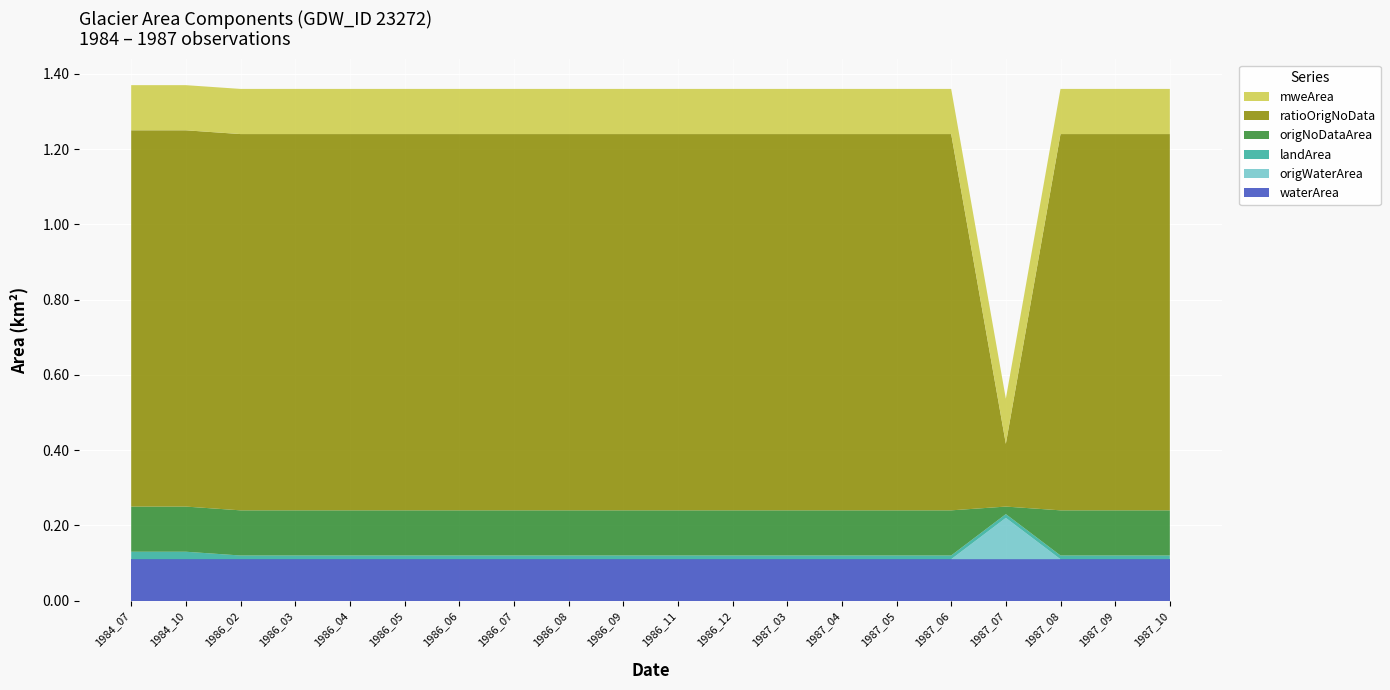

Reading left to right, what are all the values shown in this chart?

waterArea: 1984_07=0.1	1984_10=0.1	1986_02=0.1	1986_03=0.1	1986_04=0.1	1986_05=0.1	1986_06=0.1	1986_07=0.1	1986_08=0.1	1986_09=0.1	1986_11=0.1	1986_12=0.1	1987_03=0.1	1987_04=0.1	1987_05=0.1	1987_06=0.1	1987_07=0.1	1987_08=0.1	1987_09=0.1	1987_10=0.1
origWaterArea: 1984_07=0.0	1984_10=0.0	1986_02=0.0	1986_03=0.0	1986_04=0.0	1986_05=0.0	1986_06=0.0	1986_07=0.0	1986_08=0.0	1986_09=0.0	1986_11=0.0	1986_12=0.0	1987_03=0.0	1987_04=0.0	1987_05=0.0	1987_06=0.0	1987_07=0.1	1987_08=0.0	1987_09=0.0	1987_10=0.0
landArea: 1984_07=0.0	1984_10=0.0	1986_02=0.0	1986_03=0.0	1986_04=0.0	1986_05=0.0	1986_06=0.0	1986_07=0.0	1986_08=0.0	1986_09=0.0	1986_11=0.0	1986_12=0.0	1987_03=0.0	1987_04=0.0	1987_05=0.0	1987_06=0.0	1987_07=0.0	1987_08=0.0	1987_09=0.0	1987_10=0.0
origNoDataArea: 1984_07=0.1	1984_10=0.1	1986_02=0.1	1986_03=0.1	1986_04=0.1	1986_05=0.1	1986_06=0.1	1986_07=0.1	1986_08=0.1	1986_09=0.1	1986_11=0.1	1986_12=0.1	1987_03=0.1	1987_04=0.1	1987_05=0.1	1987_06=0.1	1987_07=0.0	1987_08=0.1	1987_09=0.1	1987_10=0.1
ratioOrigNoData: 1984_07=1.0	1984_10=1.0	1986_02=1.0	1986_03=1.0	1986_04=1.0	1986_05=1.0	1986_06=1.0	1986_07=1.0	1986_08=1.0	1986_09=1.0	1986_11=1.0	1986_12=1.0	1987_03=1.0	1987_04=1.0	1987_05=1.0	1987_06=1.0	1987_07=0.2	1987_08=1.0	1987_09=1.0	1987_10=1.0
mweArea: 1984_07=0.1	1984_10=0.1	1986_02=0.1	1986_03=0.1	1986_04=0.1	1986_05=0.1	1986_06=0.1	1986_07=0.1	1986_08=0.1	1986_09=0.1	1986_11=0.1	1986_12=0.1	1987_03=0.1	1987_04=0.1	1987_05=0.1	1987_06=0.1	1987_07=0.1	1987_08=0.1	1987_09=0.1	1987_10=0.1